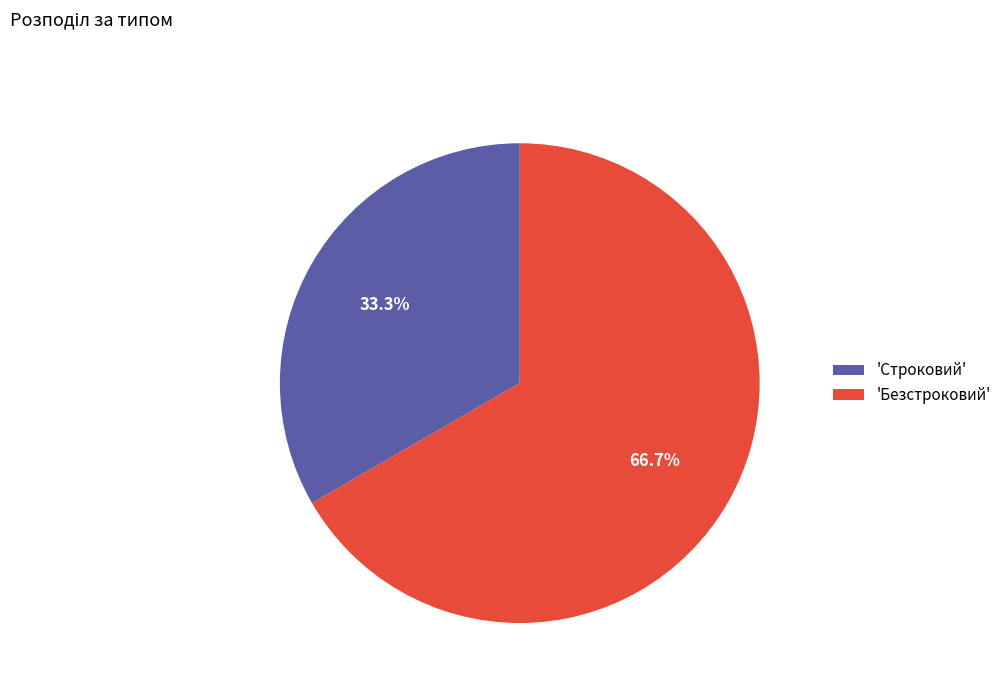

How much of the chart is everything except 'Строковий'?

66.7%